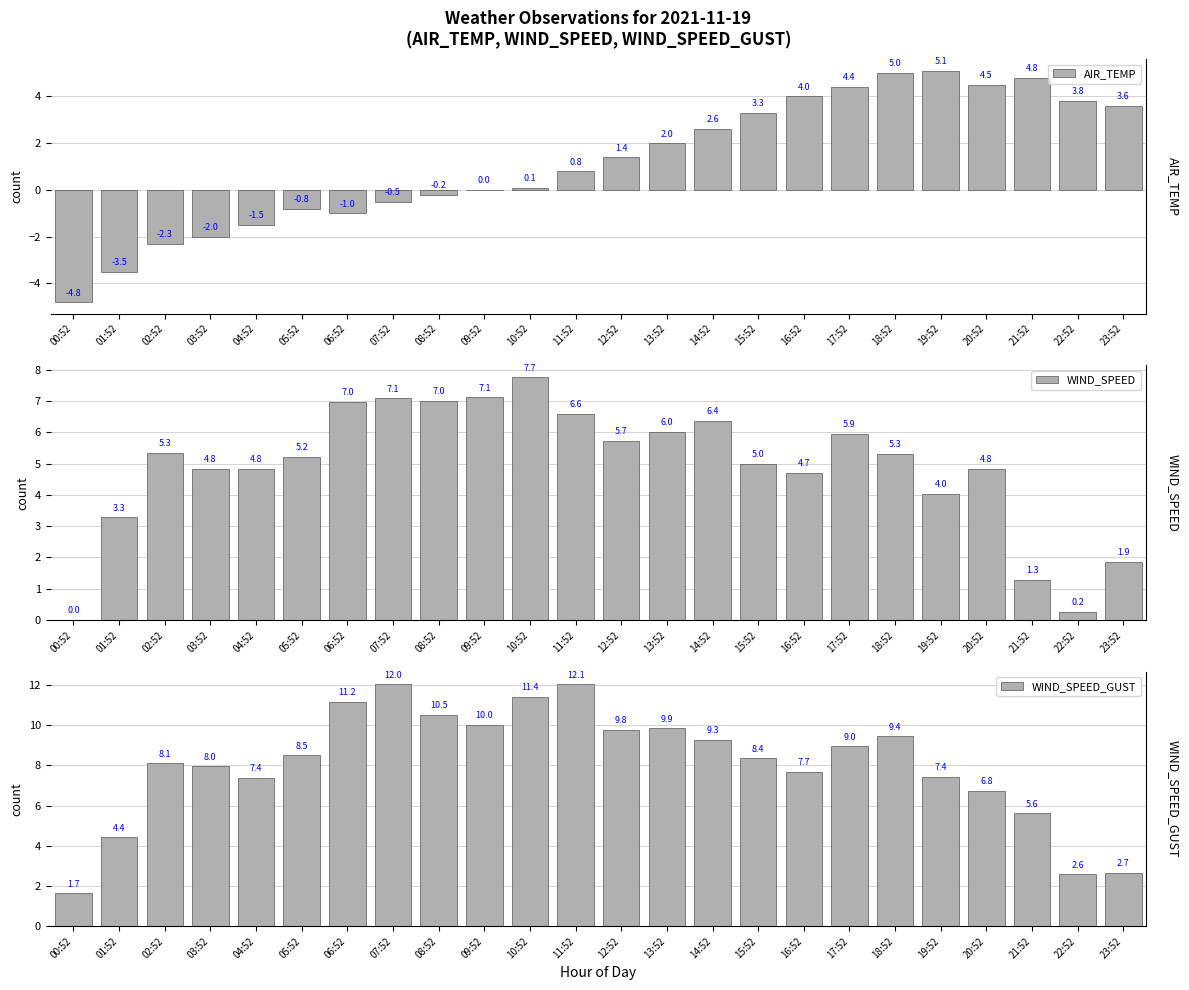

Which series has the widest spread of values?

WIND_SPEED_GUST